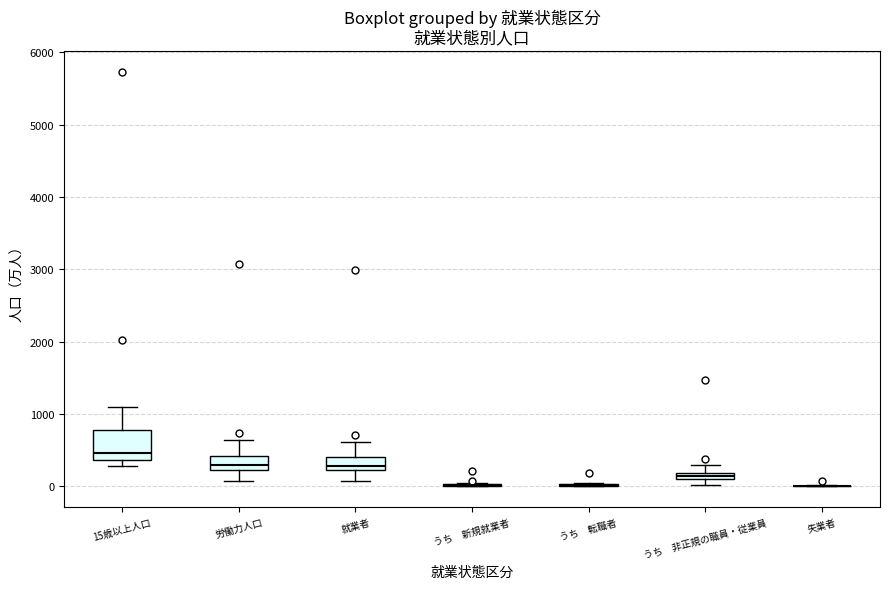

Which box is the tallest, from its lower edge to its upper edge?

15歳以上人口